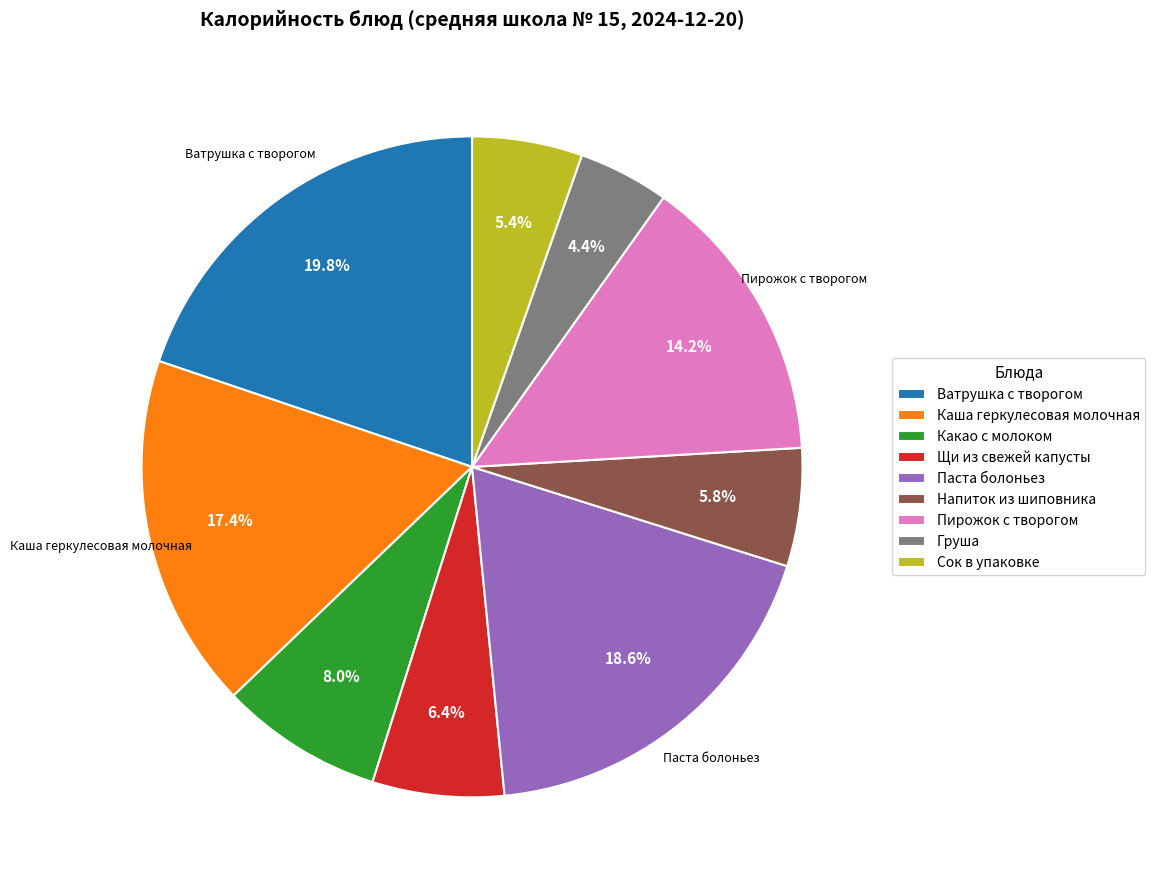

Does any single category account for the majority?

No